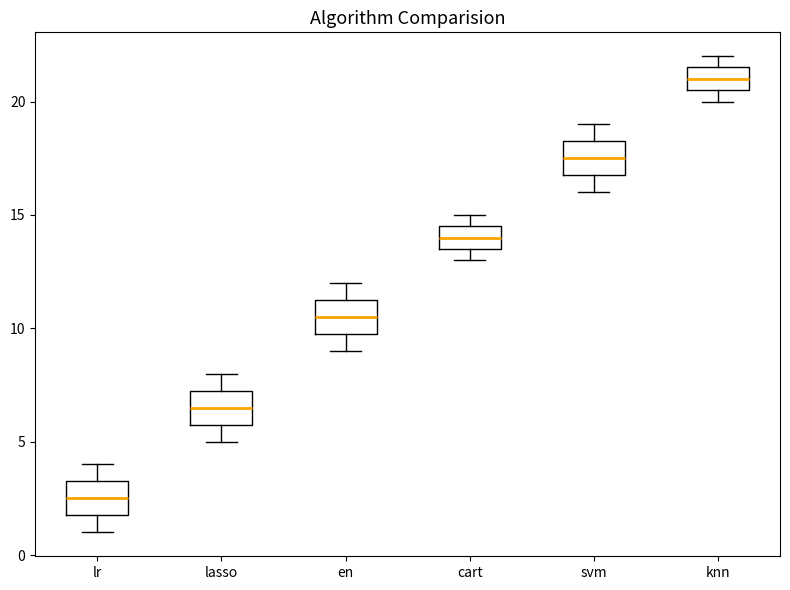

Reading left to right, transcribe this box plot: for each box, give where its median line is, the range the box spans, and where its two whiskers end, as read against the y-axis. The values are not printed on the chart, so give them approximately, as read against the axis.

lr: median 2.5, box 2.0 to 3.5, whiskers 1.0 to 4.0
lasso: median 6.5, box 6.0 to 7.5, whiskers 5.0 to 8.0
en: median 10.5, box 10.0 to 11.5, whiskers 9.0 to 12.0
cart: median 14.0, box 13.5 to 14.5, whiskers 13.0 to 15.0
svm: median 17.5, box 17.0 to 18.5, whiskers 16.0 to 19.0
knn: median 21.0, box 20.5 to 21.5, whiskers 20.0 to 22.0